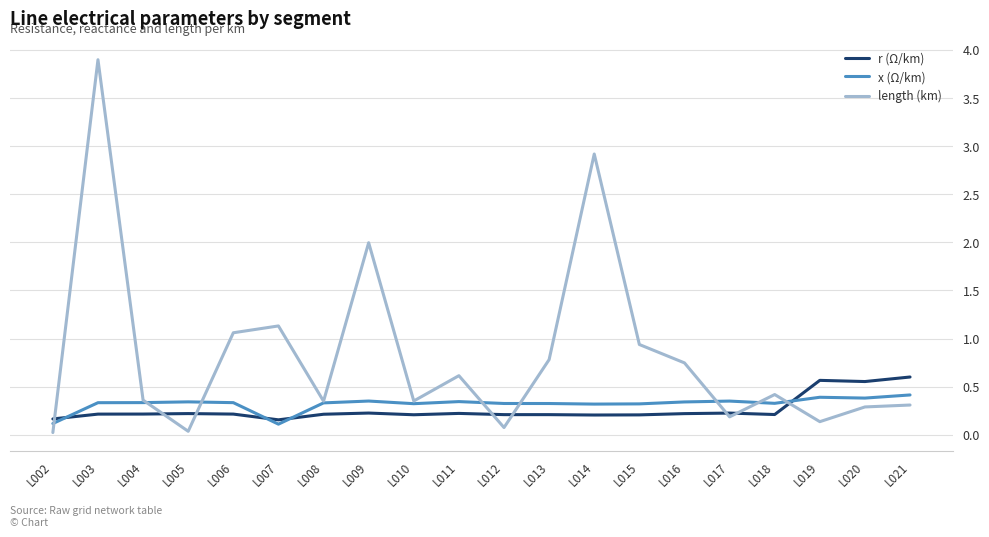

True or false: r (Ω/km) and x (Ω/km) cross at least once.

True